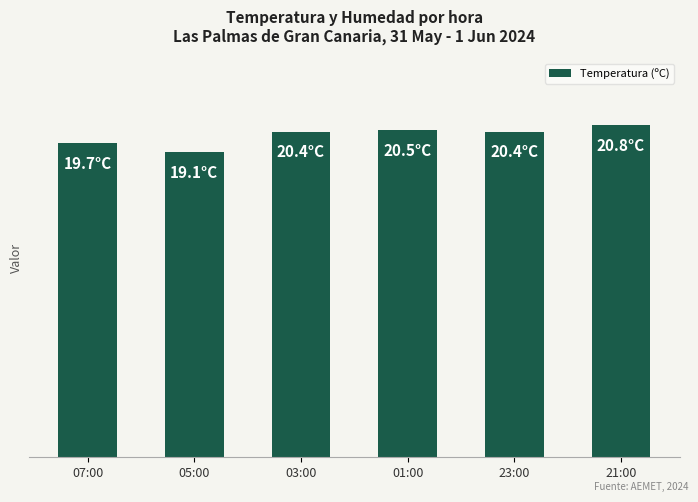

What is the greatest value displayed?

20.8